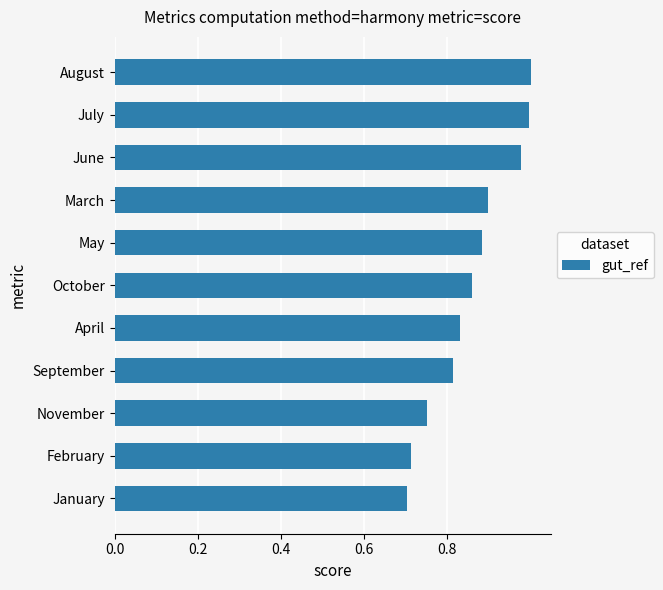

True or false: the data shows 0.2 at January.

False